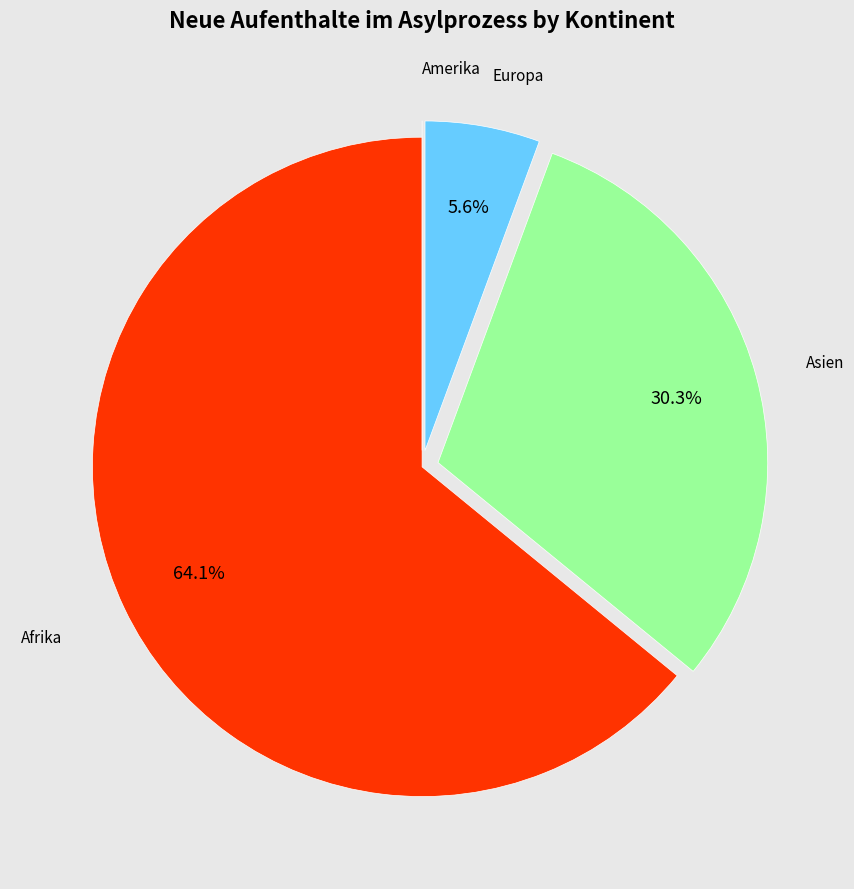

Combined, what portion of the pie is Europa and Asien?

35.9%